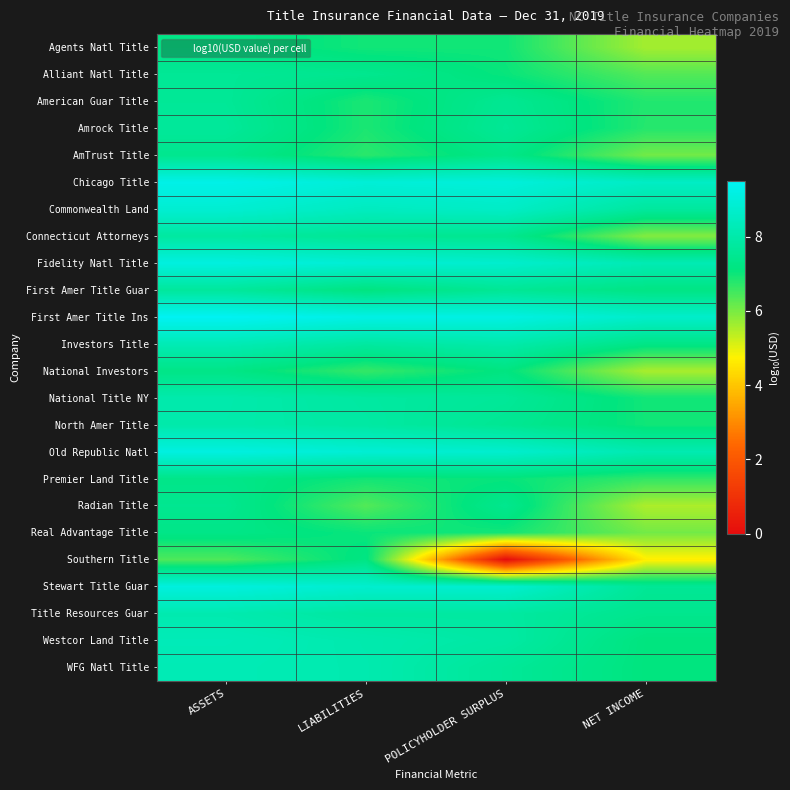

Reading left to right, transcribe all the data shown in this chart.

Agents Natl Title: ASSETS=7.3	LIABILITIES=7.0	POLICYHOLDER SURPLUS=7.0	NET INCOME=5.6
Alliant Natl Title: ASSETS=7.6	LIABILITIES=7.4	POLICYHOLDER SURPLUS=7.1	NET INCOME=6.4
American Guar Title: ASSETS=7.6	LIABILITIES=6.9	POLICYHOLDER SURPLUS=7.5	NET INCOME=6.8
Amrock Title: ASSETS=7.7	LIABILITIES=6.9	POLICYHOLDER SURPLUS=7.6	NET INCOME=6.8
AmTrust Title: ASSETS=7.4	LIABILITIES=6.7	POLICYHOLDER SURPLUS=7.3	NET INCOME=6.1
Chicago Title: ASSETS=9.3	LIABILITIES=8.9	POLICYHOLDER SURPLUS=9.0	NET INCOME=8.5
Commonwealth Land: ASSETS=8.8	LIABILITIES=8.4	POLICYHOLDER SURPLUS=8.6	NET INCOME=7.7
Connecticut Attorneys: ASSETS=7.8	LIABILITIES=7.5	POLICYHOLDER SURPLUS=7.5	NET INCOME=5.9
Fidelity Natl Title: ASSETS=9.1	LIABILITIES=8.9	POLICYHOLDER SURPLUS=8.7	NET INCOME=8.2
First Amer Title Guar: ASSETS=7.7	LIABILITIES=7.1	POLICYHOLDER SURPLUS=7.6	NET INCOME=7.2
First Amer Title Ins: ASSETS=9.5	LIABILITIES=9.2	POLICYHOLDER SURPLUS=9.2	NET INCOME=8.7
Investors Title: ASSETS=8.2	LIABILITIES=7.8	POLICYHOLDER SURPLUS=8.0	NET INCOME=7.3
National Investors: ASSETS=7.3	LIABILITIES=6.6	POLICYHOLDER SURPLUS=7.2	NET INCOME=5.6
National Title NY: ASSETS=8.0	LIABILITIES=7.8	POLICYHOLDER SURPLUS=7.6	NET INCOME=7.0
North Amer Title: ASSETS=8.0	LIABILITIES=7.8	POLICYHOLDER SURPLUS=7.5	NET INCOME=7.0
Old Republic Natl: ASSETS=9.1	LIABILITIES=8.9	POLICYHOLDER SURPLUS=8.8	NET INCOME=8.1
Premier Land Title: ASSETS=7.3	LIABILITIES=7.0	POLICYHOLDER SURPLUS=7.1	NET INCOME=6.7
Radian Title: ASSETS=7.5	LIABILITIES=6.4	POLICYHOLDER SURPLUS=7.4	NET INCOME=5.5
Real Advantage Title: ASSETS=7.3	LIABILITIES=7.0	POLICYHOLDER SURPLUS=7.0	NET INCOME=6.1
Southern Title: ASSETS=6.4	LIABILITIES=7.2	POLICYHOLDER SURPLUS=0.0	NET INCOME=4.7
Stewart Title Guar: ASSETS=9.1	LIABILITIES=8.8	POLICYHOLDER SURPLUS=8.8	NET INCOME=7.6
Title Resources Guar: ASSETS=8.1	LIABILITIES=7.8	POLICYHOLDER SURPLUS=7.8	NET INCOME=7.4
Westcor Land Title: ASSETS=8.3	LIABILITIES=8.1	POLICYHOLDER SURPLUS=7.9	NET INCOME=7.1
WFG Natl Title: ASSETS=8.2	LIABILITIES=8.1	POLICYHOLDER SURPLUS=7.6	NET INCOME=7.1